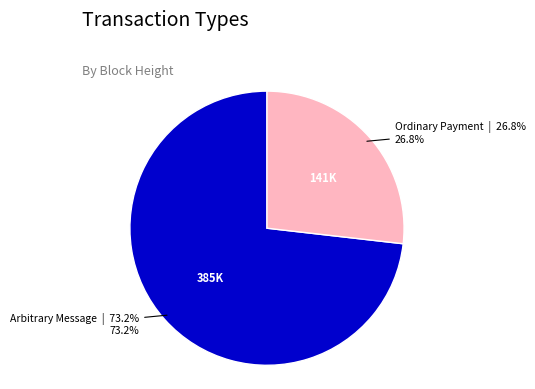

Does any single category account for the majority?

Yes